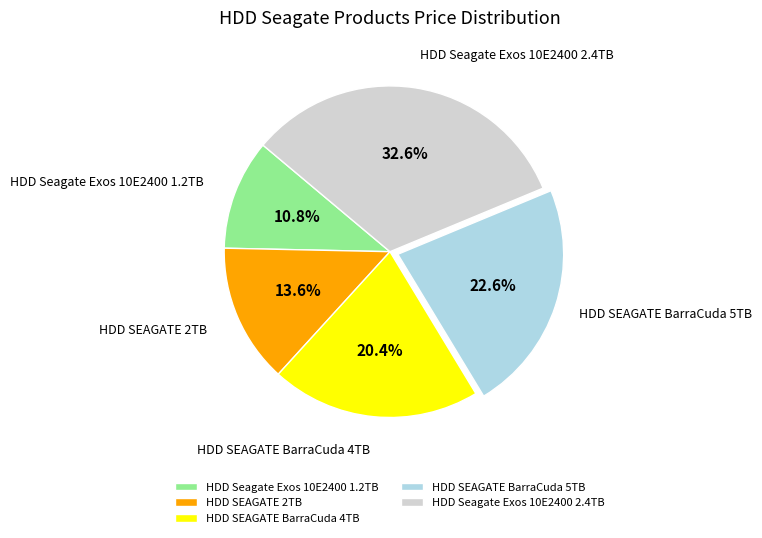

Does HDD SEAGATE 2TB represent more than half of the total?

No